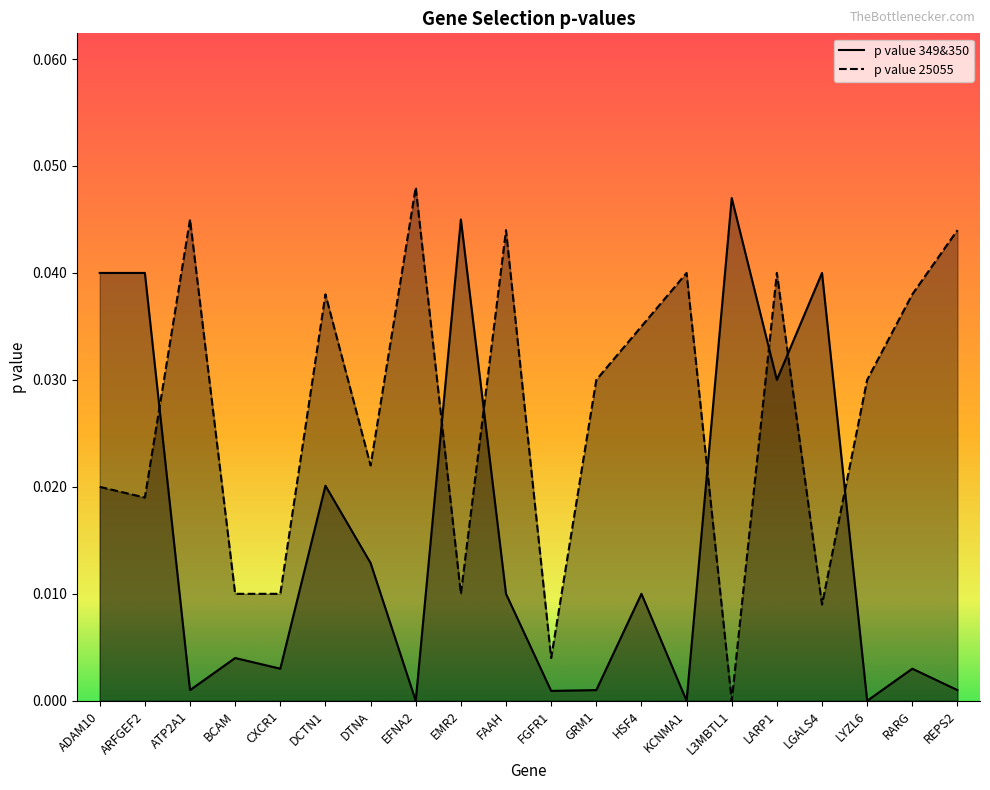

What is the label of the 17th point from the left?

LGALS4